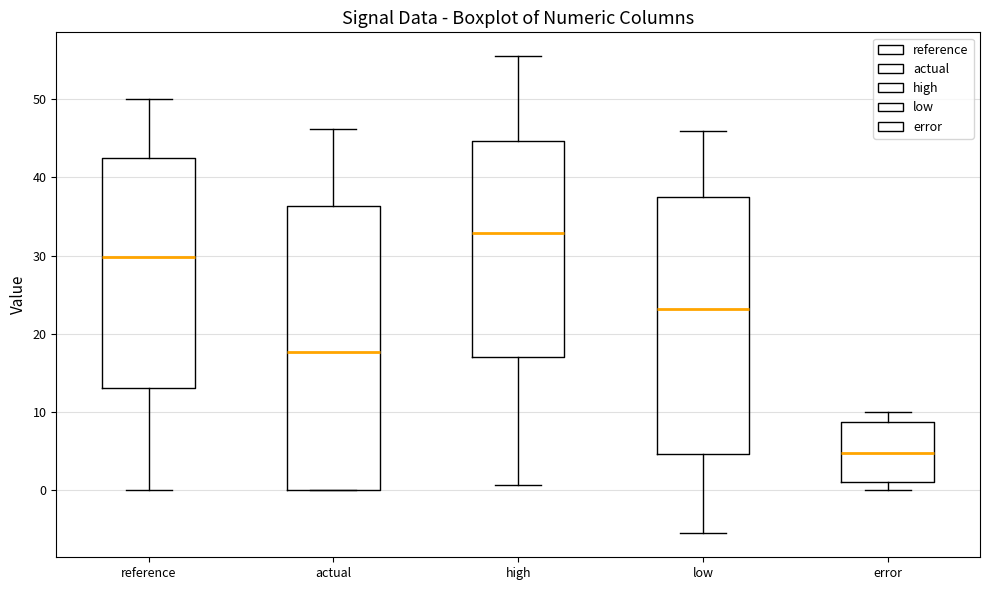

Which box has the lowest median line?

error